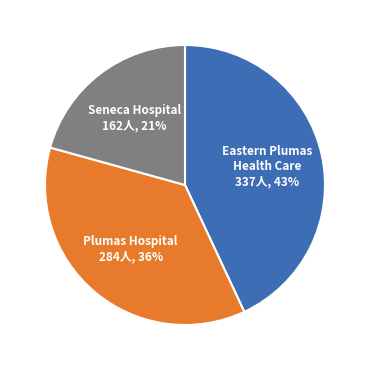

To the nearest percent, what is the difference between the largest and smallest slice percentages?

22%